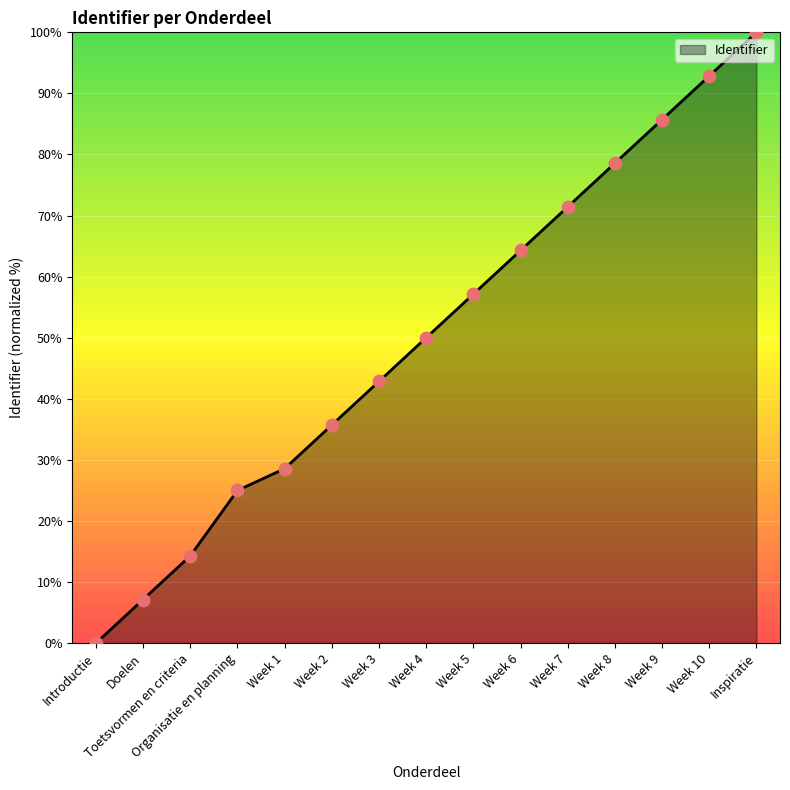

Between Week 8 and Week 7, which is larger?

Week 8